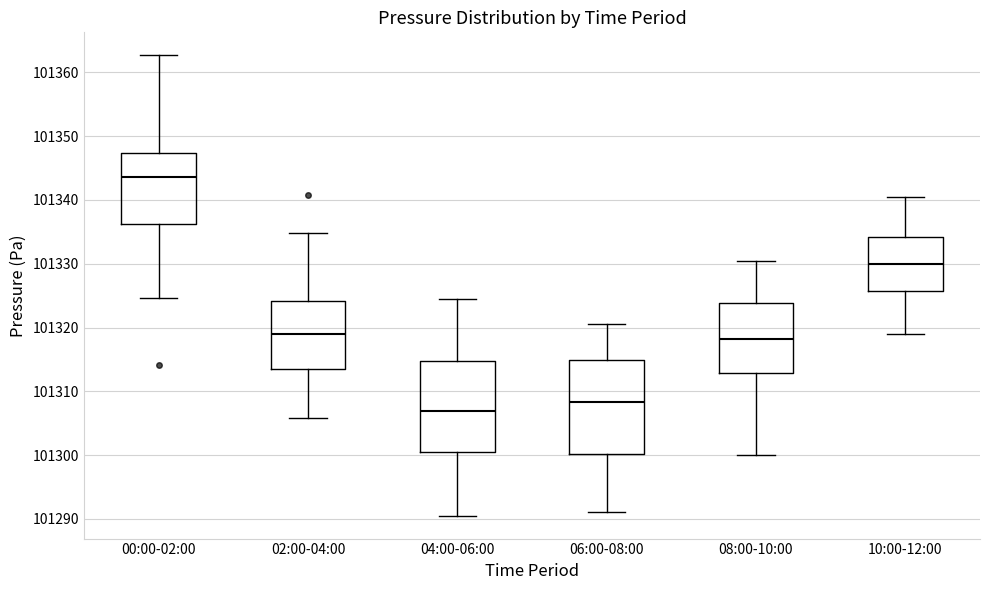

Reading left to right, transcribe this box plot: for each box, give where its median line is, the range the box spans, and where its two whiskers end, as read against the y-axis. The values are not printed on the chart, so give them approximately, as read against the axis.

00:00-02:00: median 101344, box 101336 to 101347, whiskers 101325 to 101363
02:00-04:00: median 101319, box 101313 to 101324, whiskers 101306 to 101335
04:00-06:00: median 101307, box 101300 to 101315, whiskers 101291 to 101325
06:00-08:00: median 101308, box 101300 to 101315, whiskers 101291 to 101321
08:00-10:00: median 101318, box 101313 to 101324, whiskers 101300 to 101331
10:00-12:00: median 101330, box 101326 to 101334, whiskers 101319 to 101341